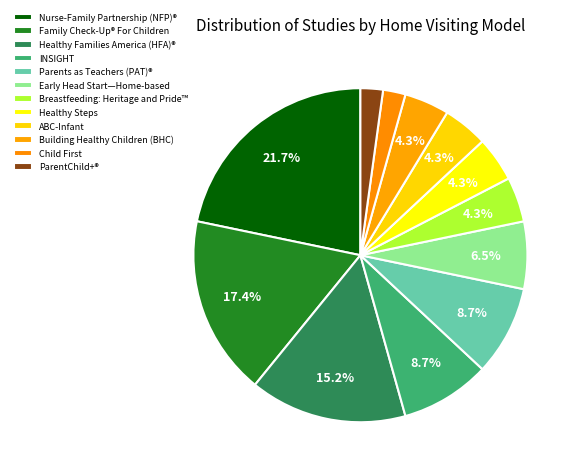

How many slices are in this pie chart?

12